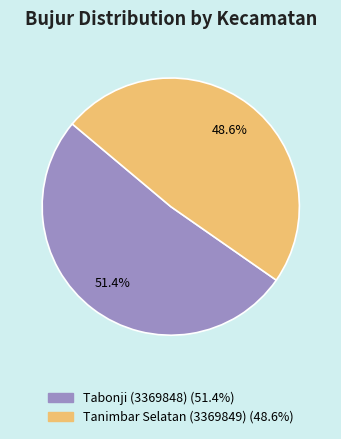

Which slice is the smallest?

Tanimbar Selatan (3369849)